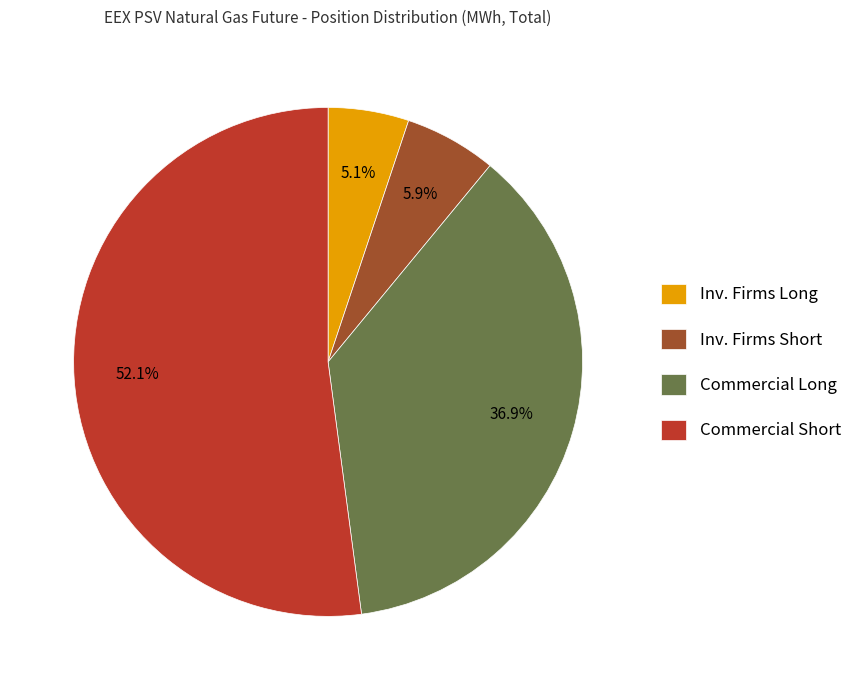

Rank the categories by value from highest to lowest.

Commercial Short, Commercial Long, Inv. Firms Short, Inv. Firms Long